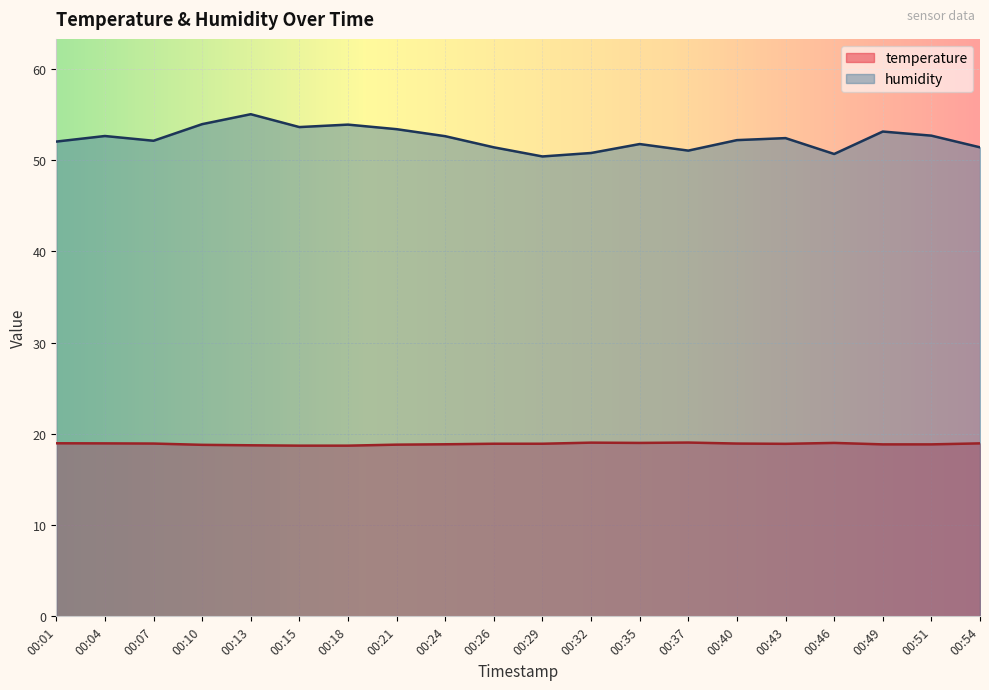

What is the maximum value for temperature?

19.1